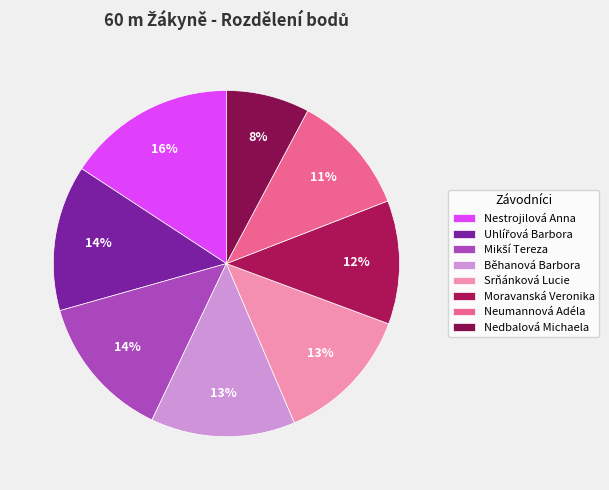

How many slices are in this pie chart?

8